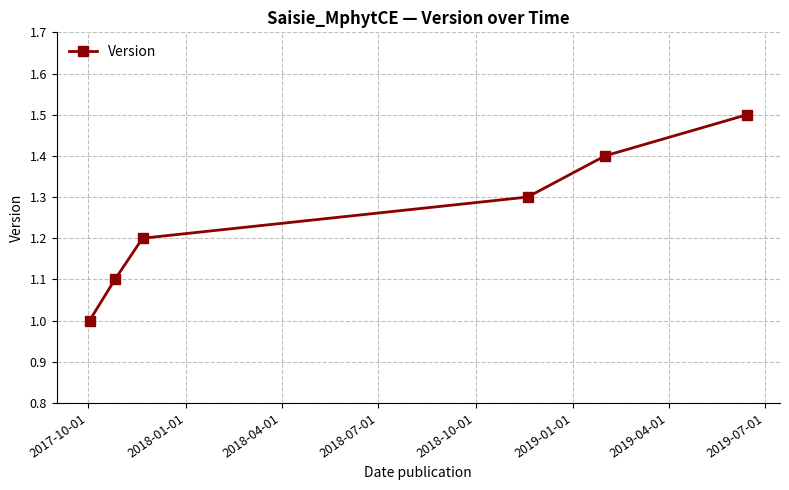

What is the smallest value displayed?

1.0